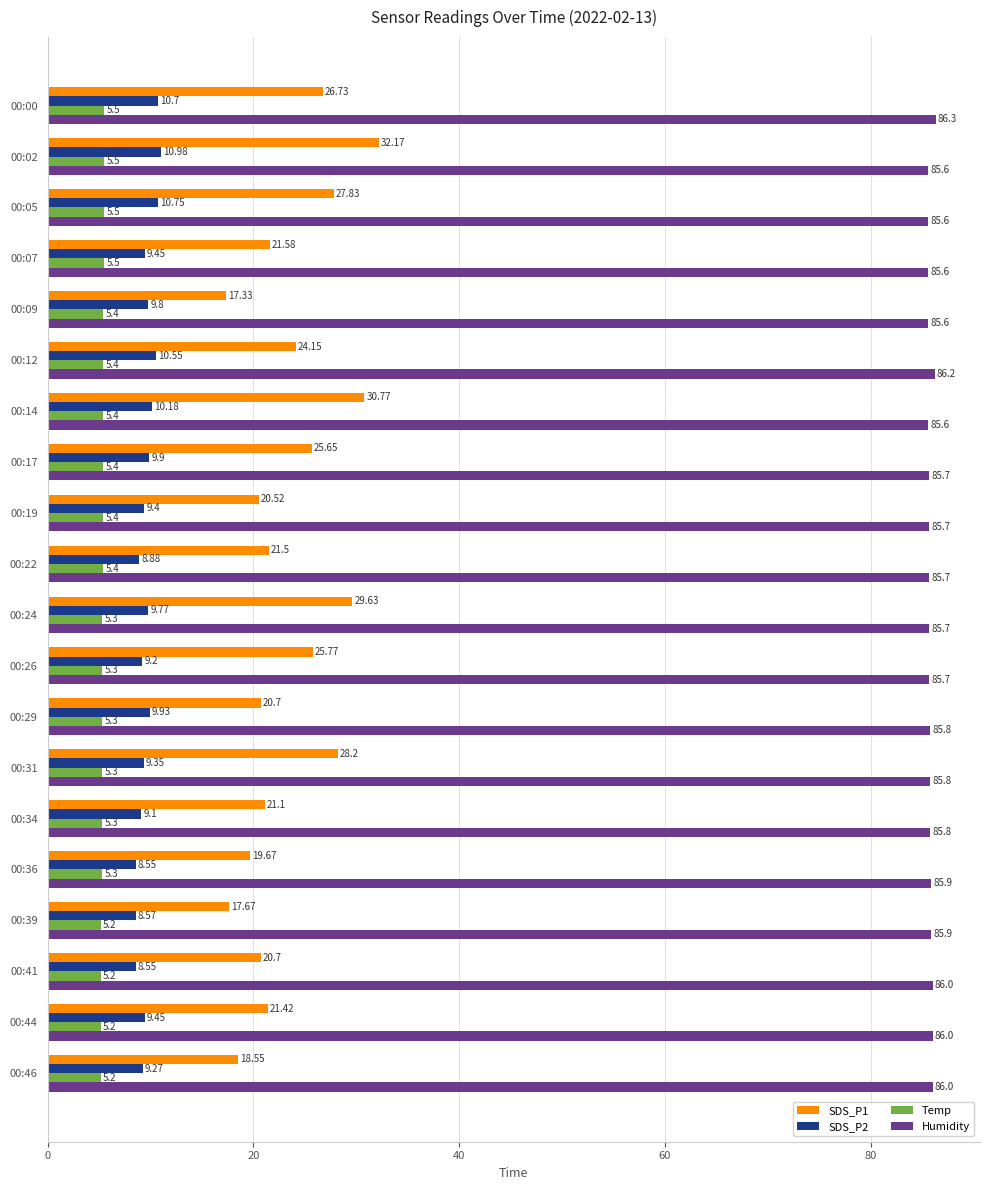

Which category has the highest value in the SDS_P1 series?

00:02